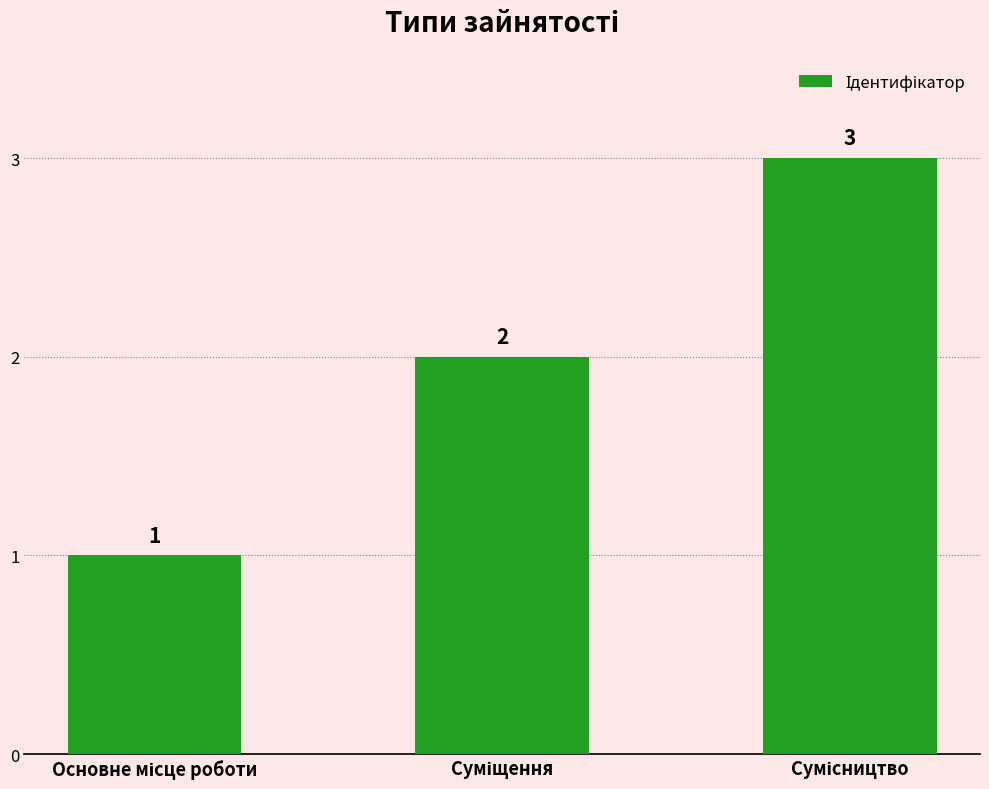

Count the values in the range 1 to 3.

3